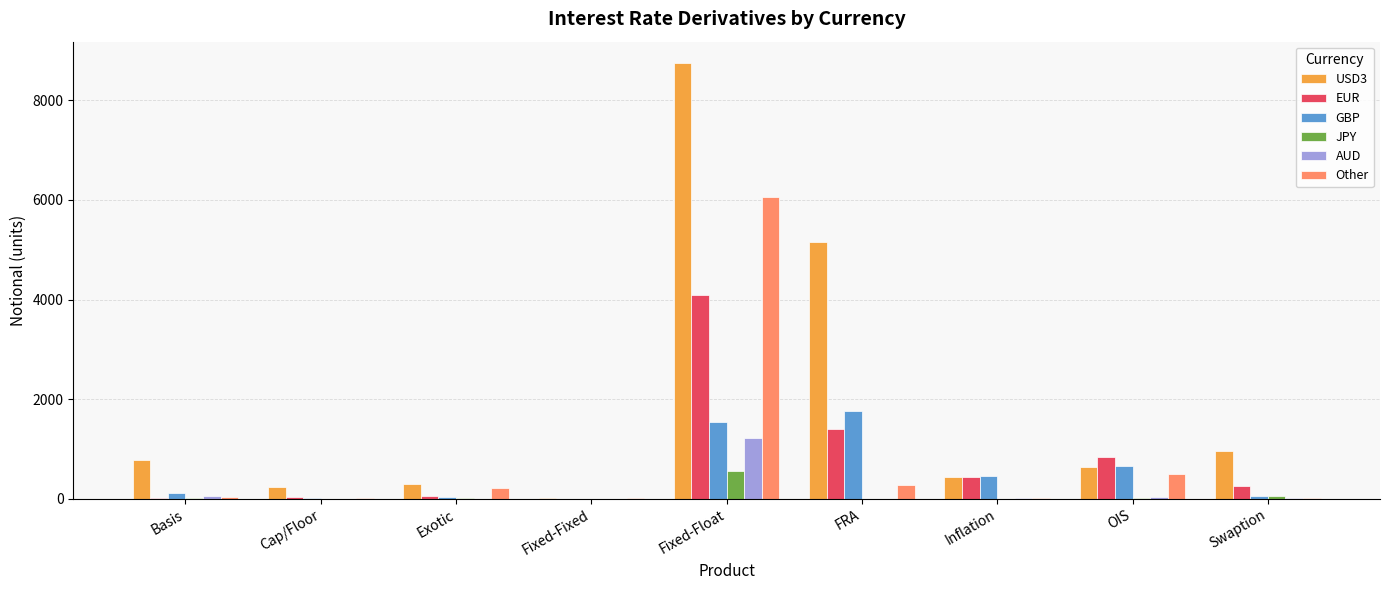

What are all the series names shown in the legend?

USD3, EUR, GBP, JPY, AUD, Other